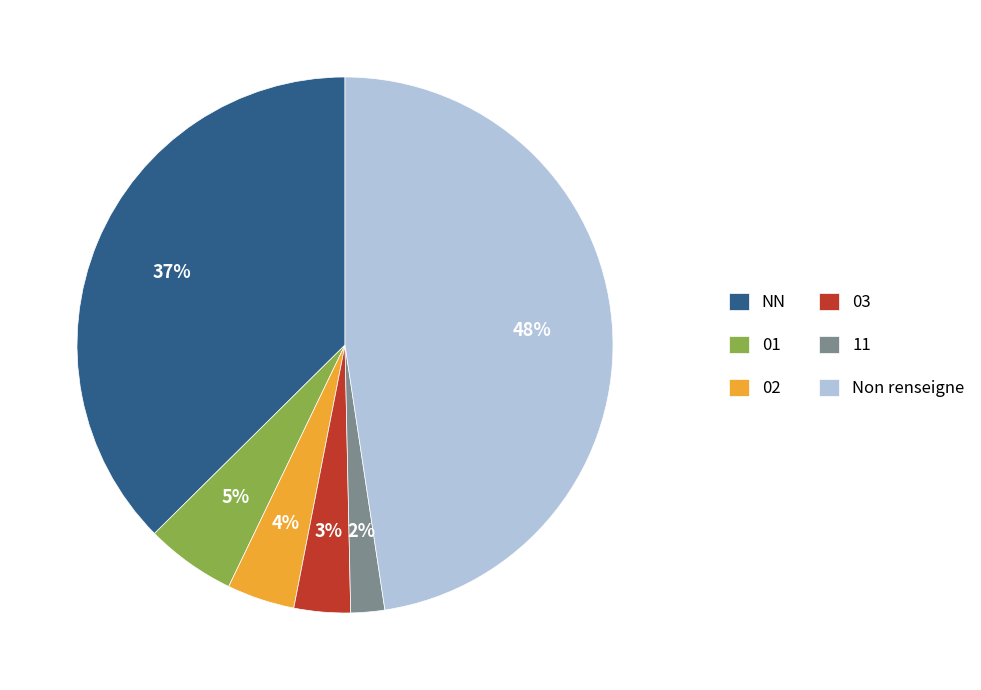

Which category has the smallest portion of the pie?

11